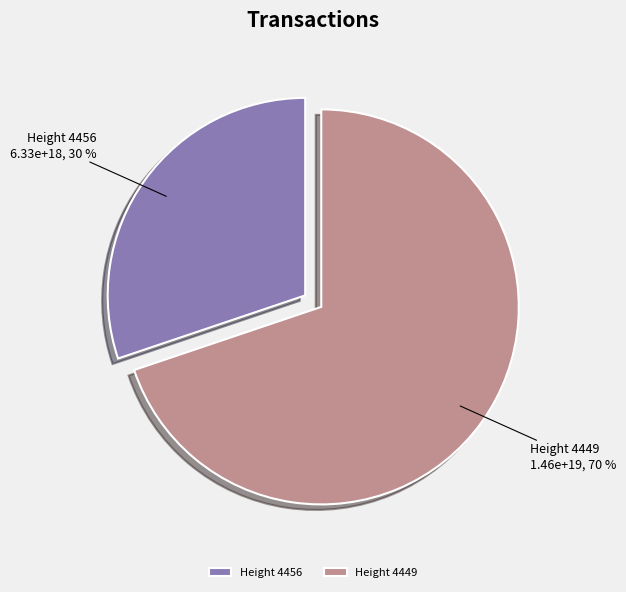

To the nearest percent, what is the combined percentage of Height 4456 and Height 4449?

100%